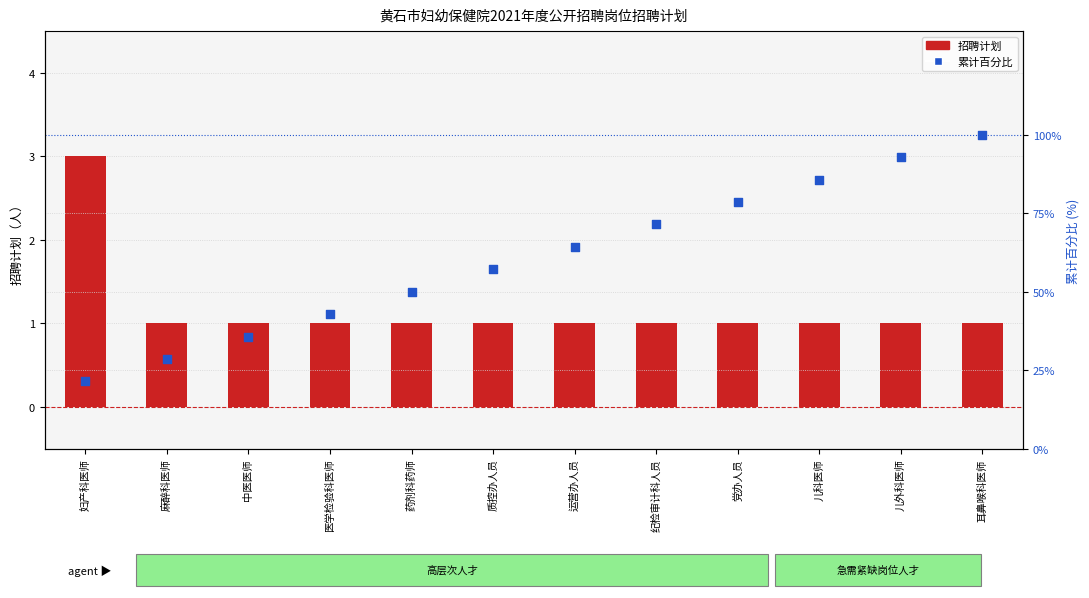

At how many categories does at least one series exceed 33?

10